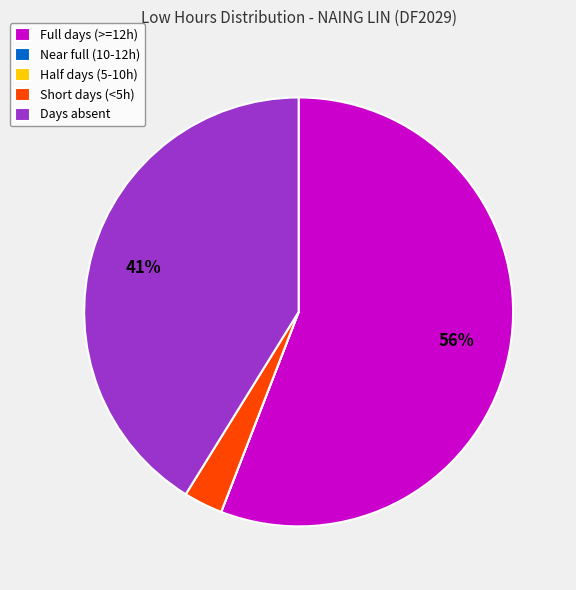

Which has a higher value, Days absent or Short days (<5h)?

Days absent